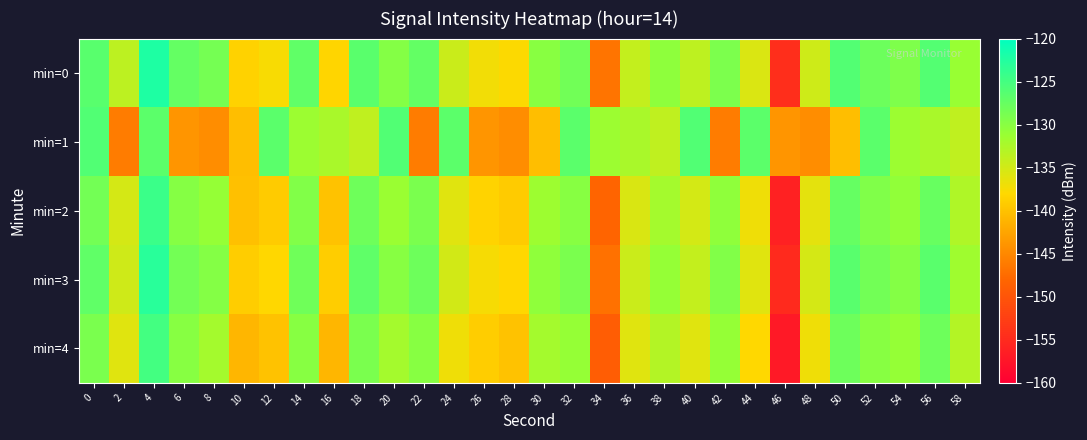

Rank the series by their average value, from highest to lowest.

min=0, min=3, min=2, min=4, min=1